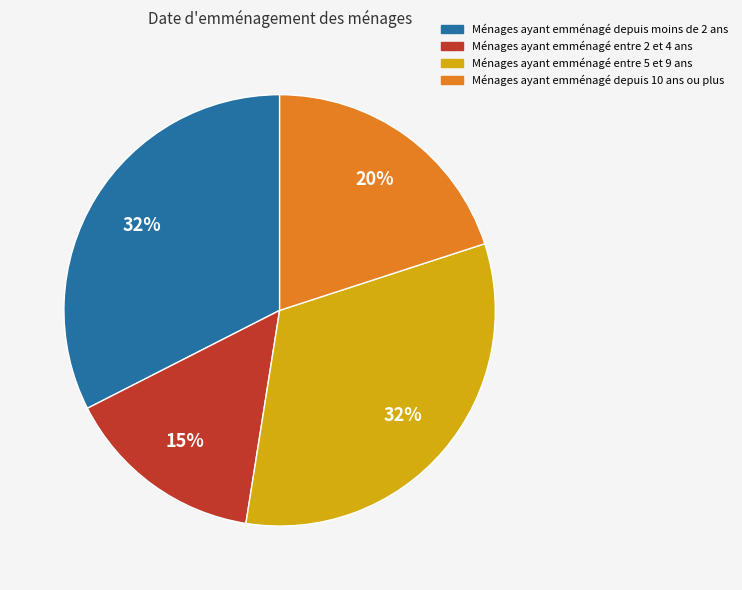

To the nearest percent, what is the combined percentage of Ménages ayant emménagé entre 5 et 9 ans and Ménages ayant emménagé depuis moins de 2 ans?

65%